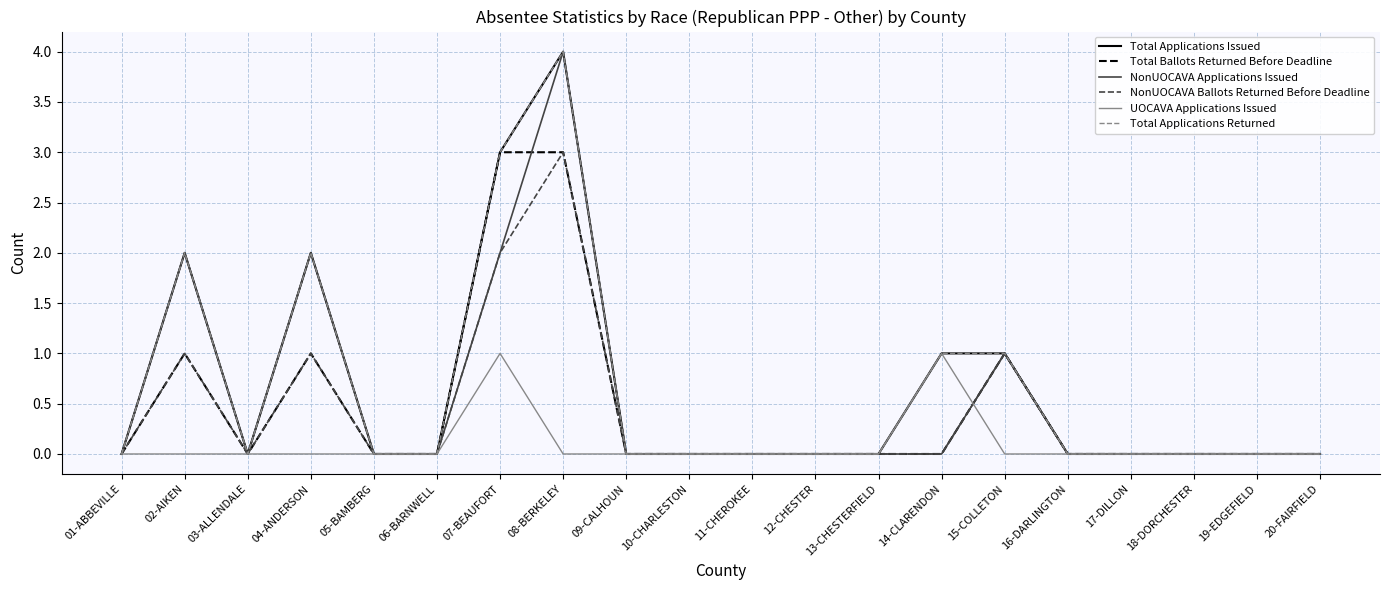

Does the chart have visible grid lines?

Yes